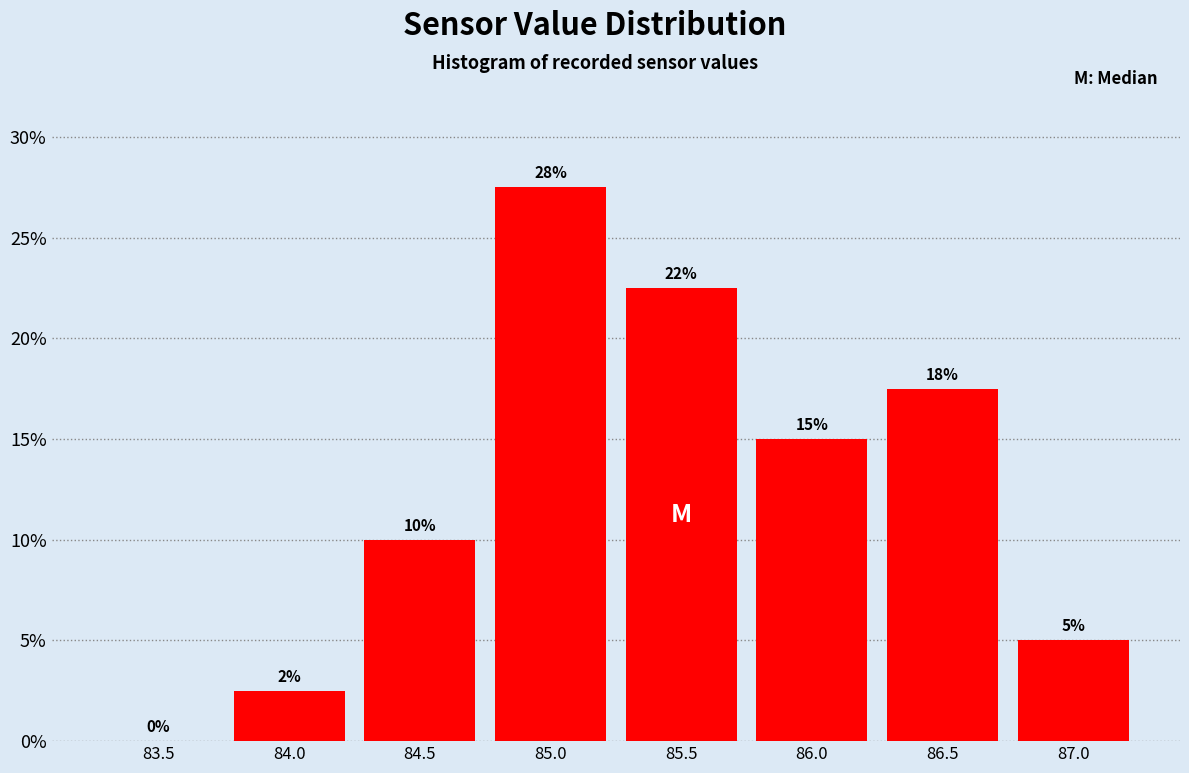

The value at 86.5 is 25.3. True or false?

False